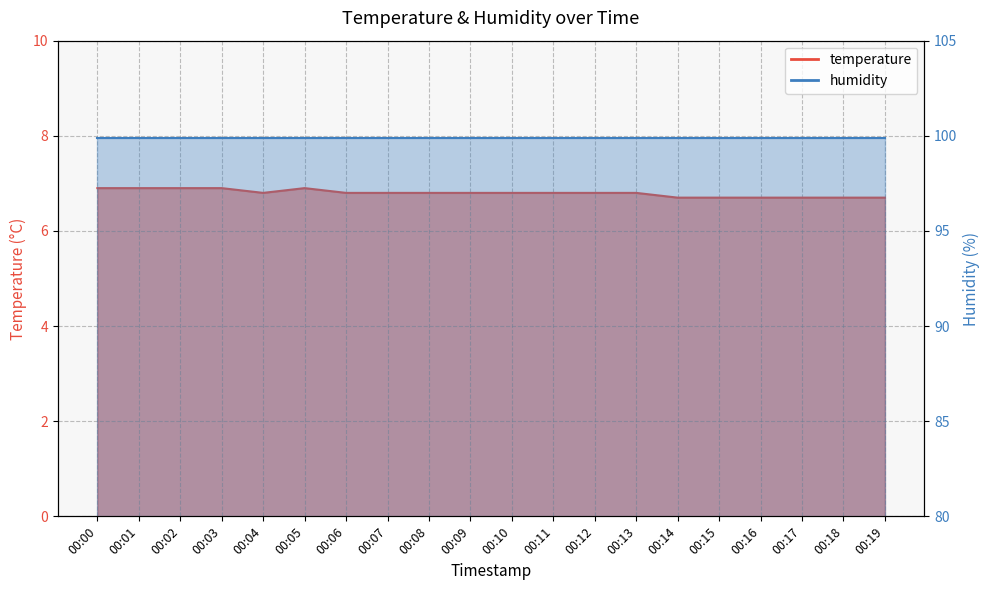

Reading left to right, transcribe all the data shown in this chart.

6.9	6.9	6.9	6.9	6.8	6.9	6.8	6.8	6.8	6.8	6.8	6.8	6.8	6.8	6.7	6.7	6.7	6.7	6.7	6.7